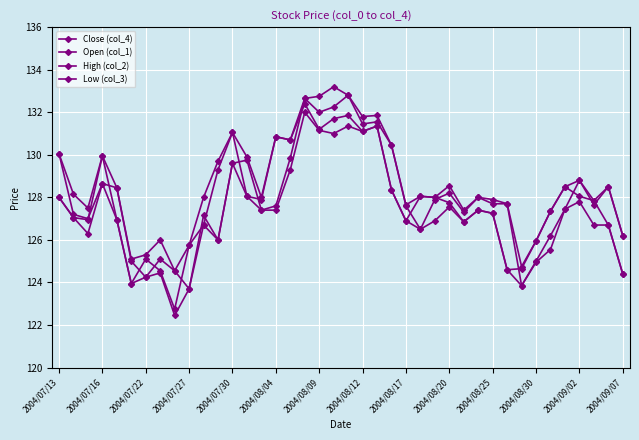

Count the number of data series in this chart.

4